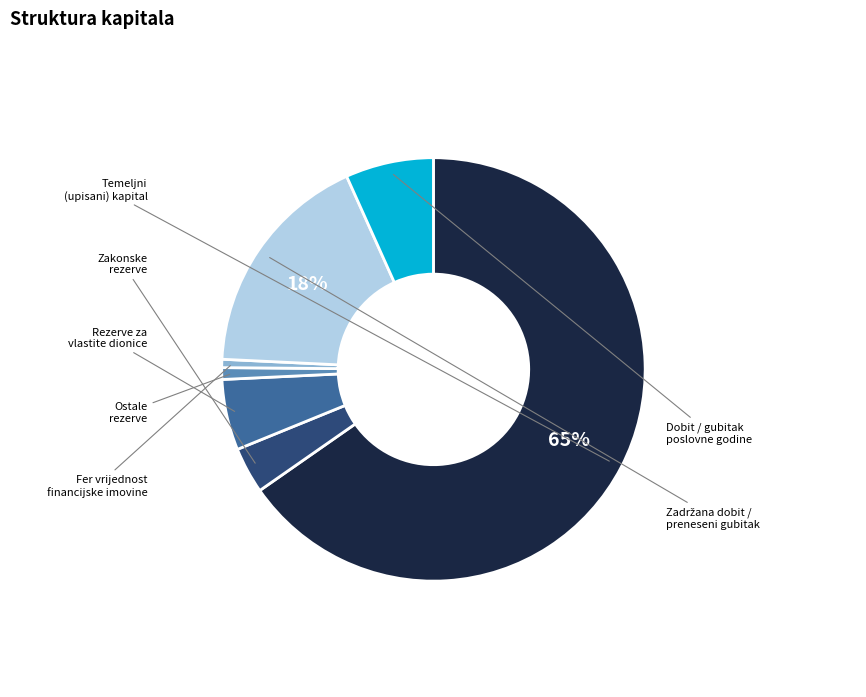

Is there any slice that represents more than half of the pie?

Yes